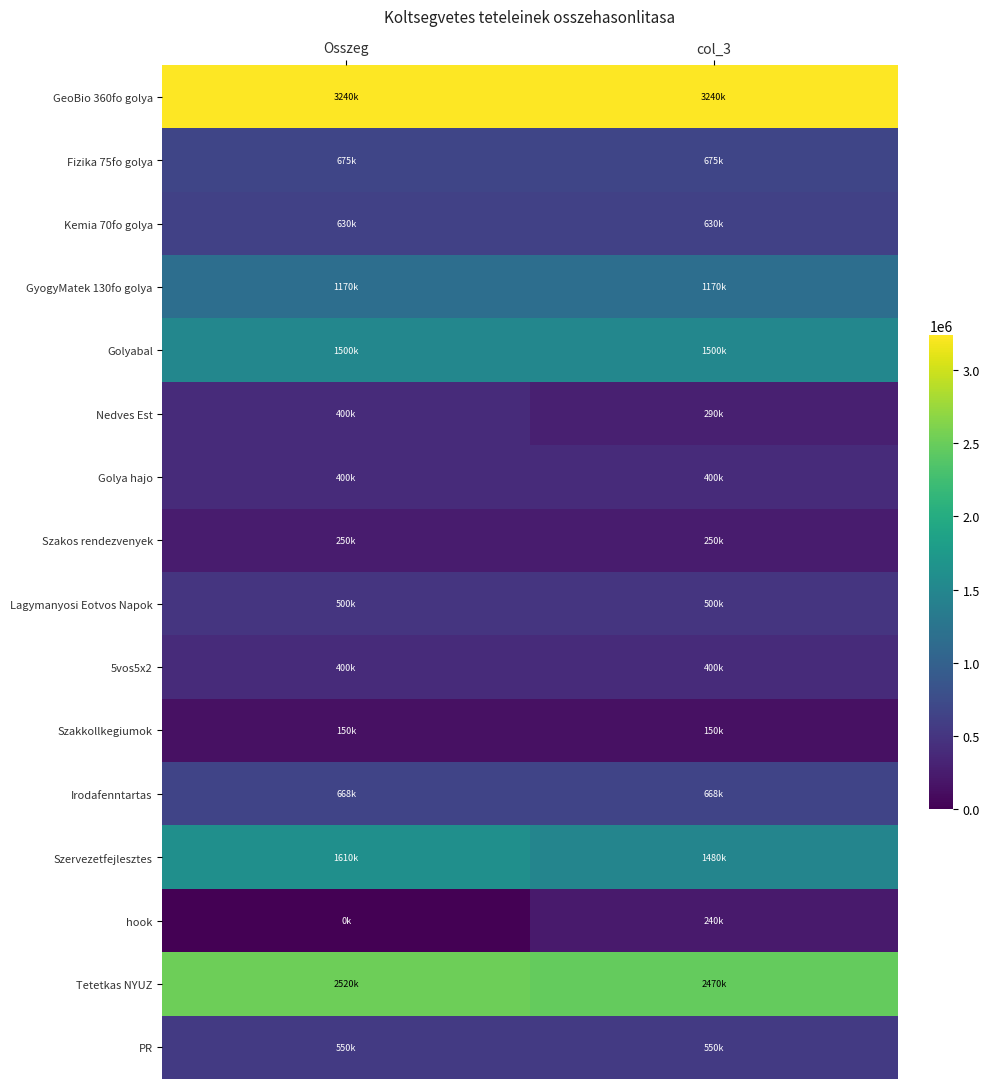

At how many categories does at least one series exceed 967160?

2